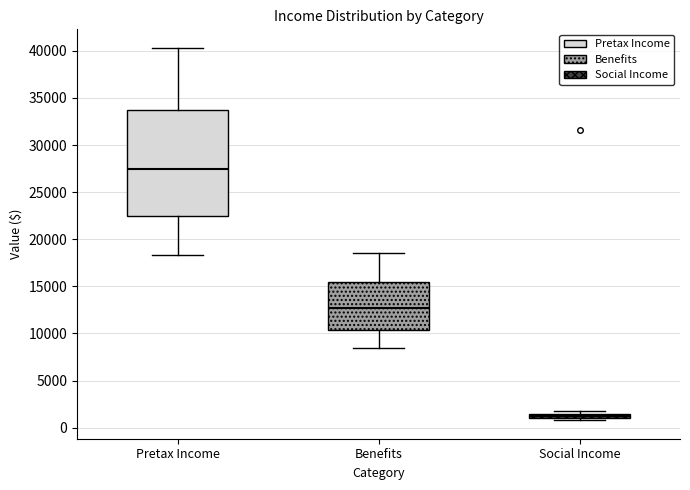

Comparing the boxes themselves (not the whiskers), which one is the tallest?

Pretax Income